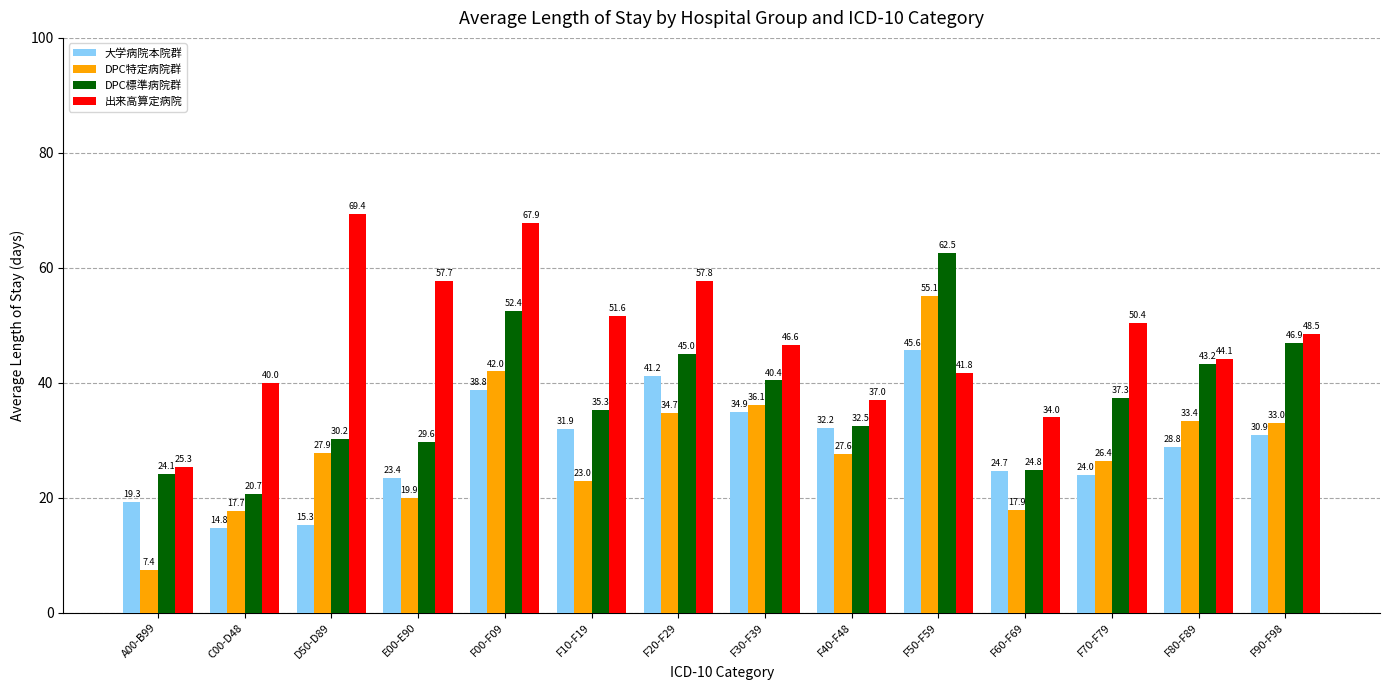

The value of 大学病院本院群 at F20-F29 is 41.2. True or false?

True